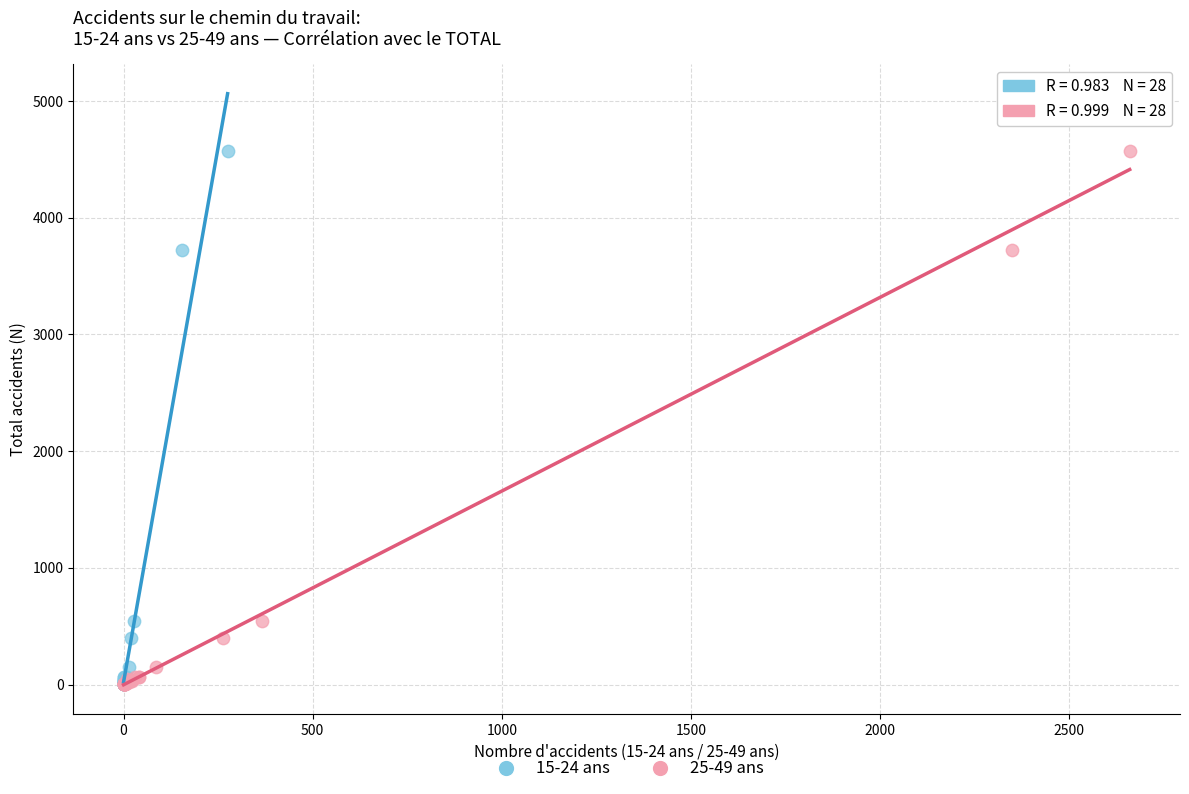

What are all the series names shown in the legend?

15-24 ans, 25-49 ans